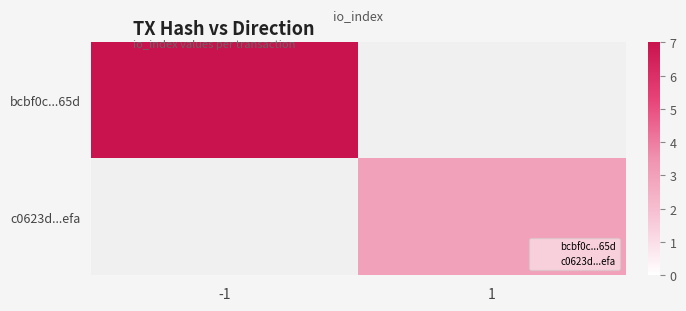

Count the number of data series in this chart.

2